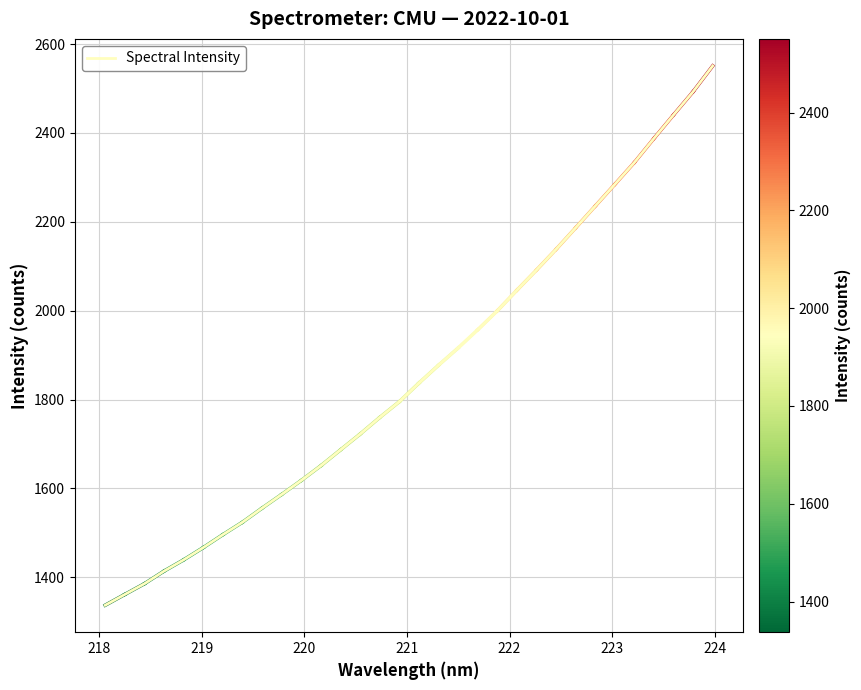

What is the maximum value shown in the chart?

2551.0